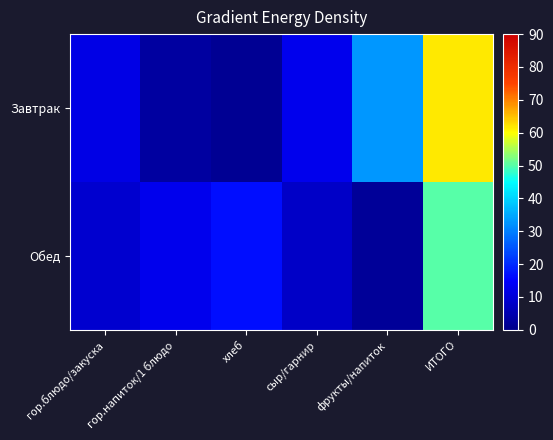

List the series in order of their peak value, highest first.

Завтрак, Обед